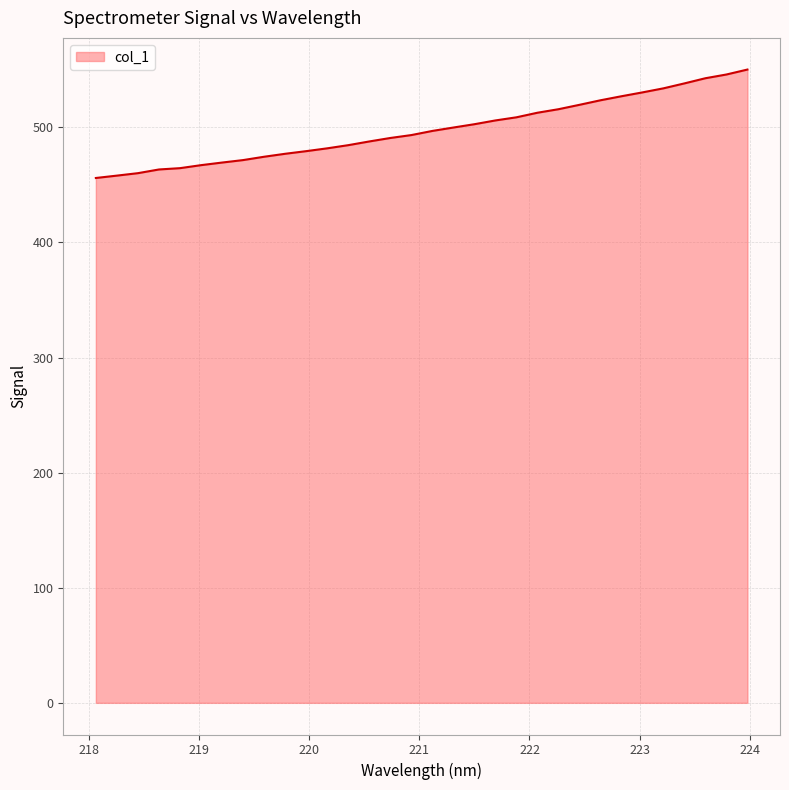

What is the maximum value shown in the chart?

550.2